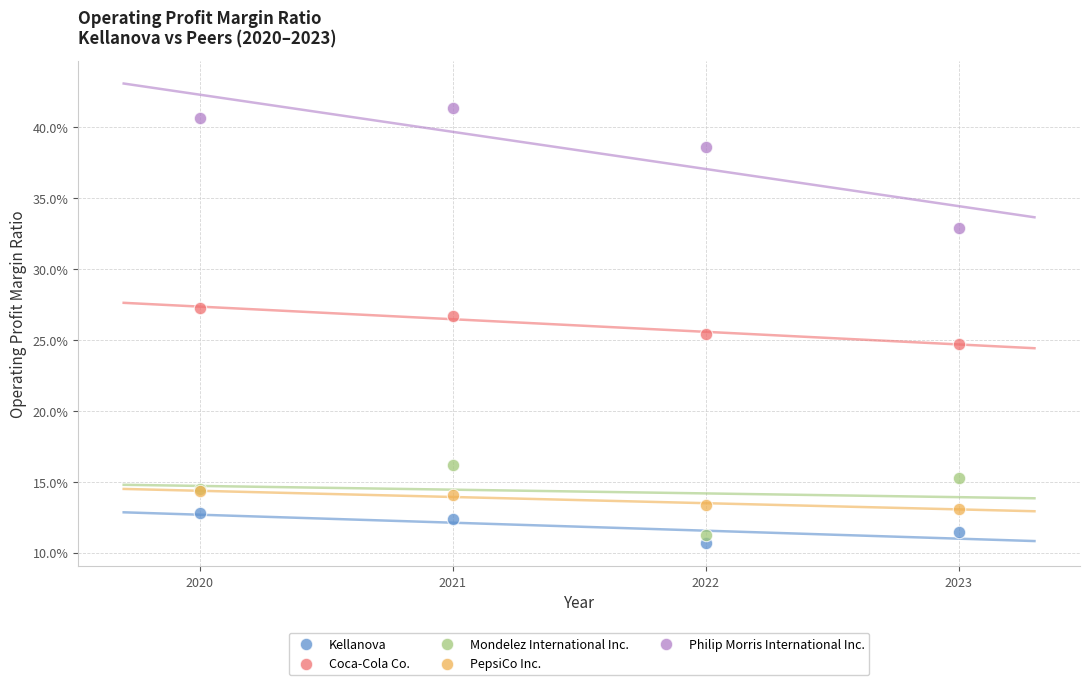

Which series reaches the minimum Y coordinate?

Kellanova